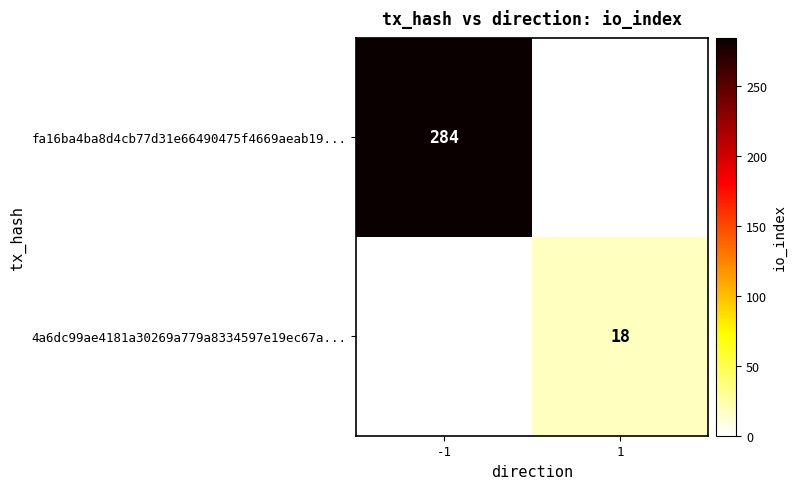

Which has a higher value, -1 or 1?

-1